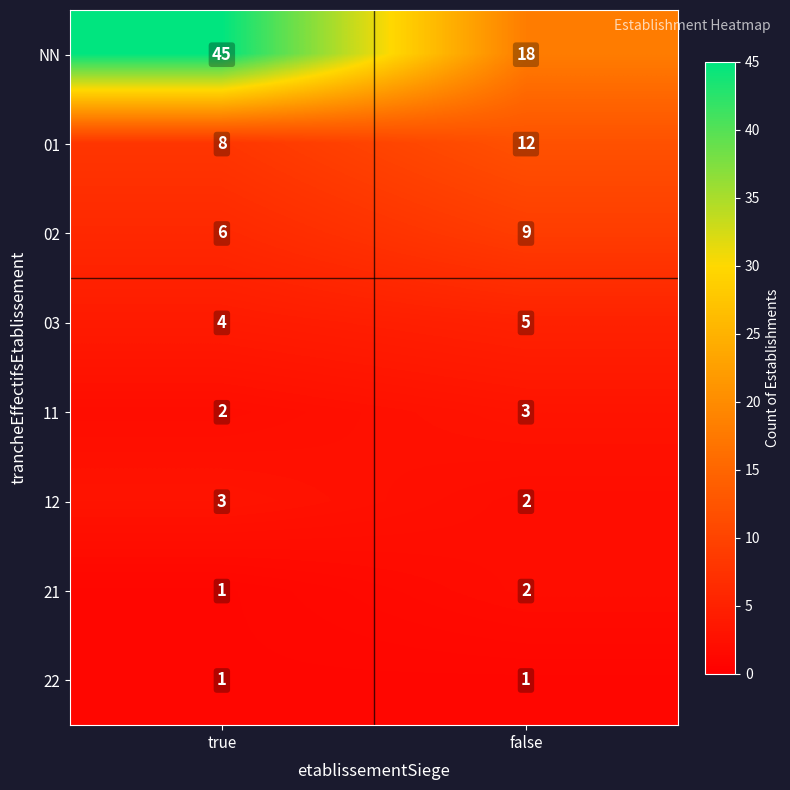

What is the difference between the highest and lowest values at false?

17